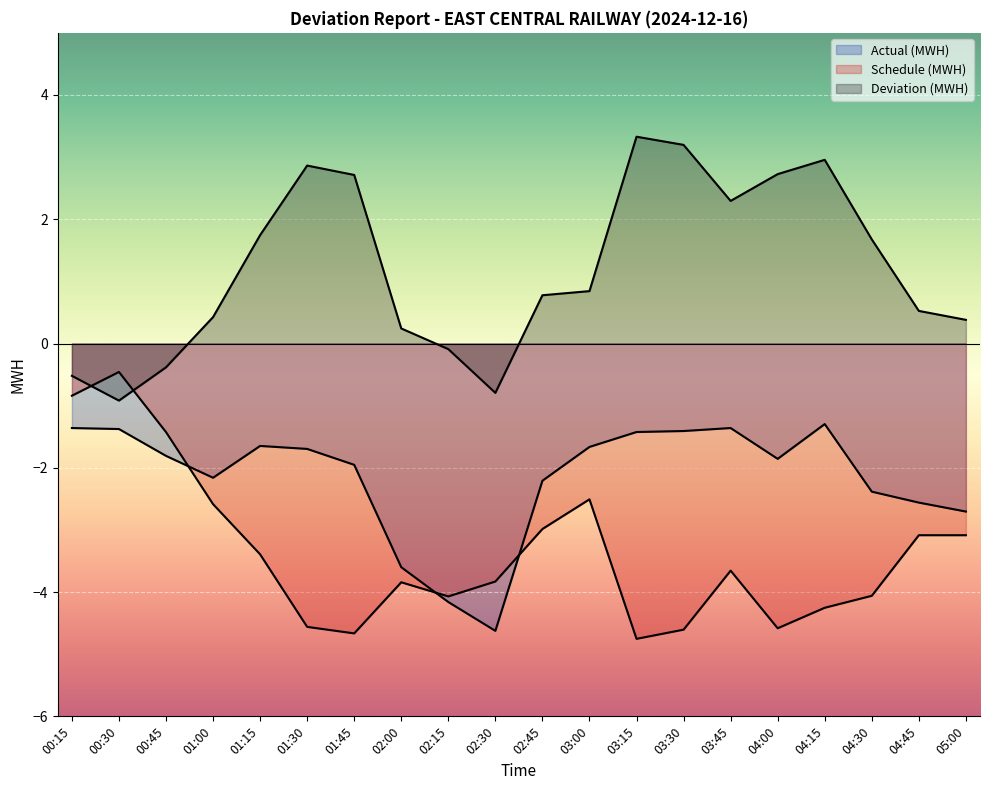

At which label does Actual (MWH) reach its peak?

04:15